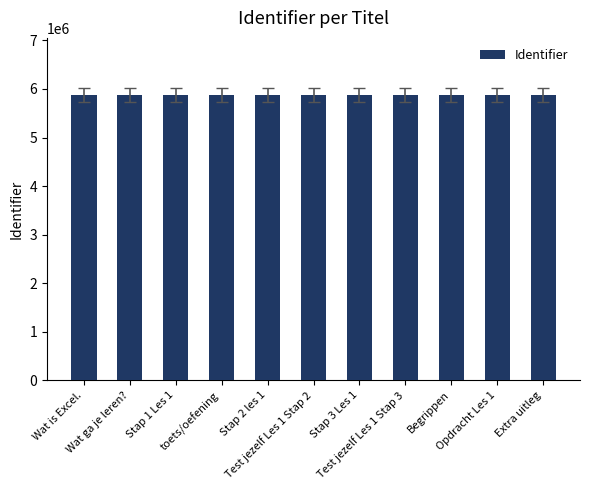

True or false: the data shows 1965326 at Wat is Excel..

False